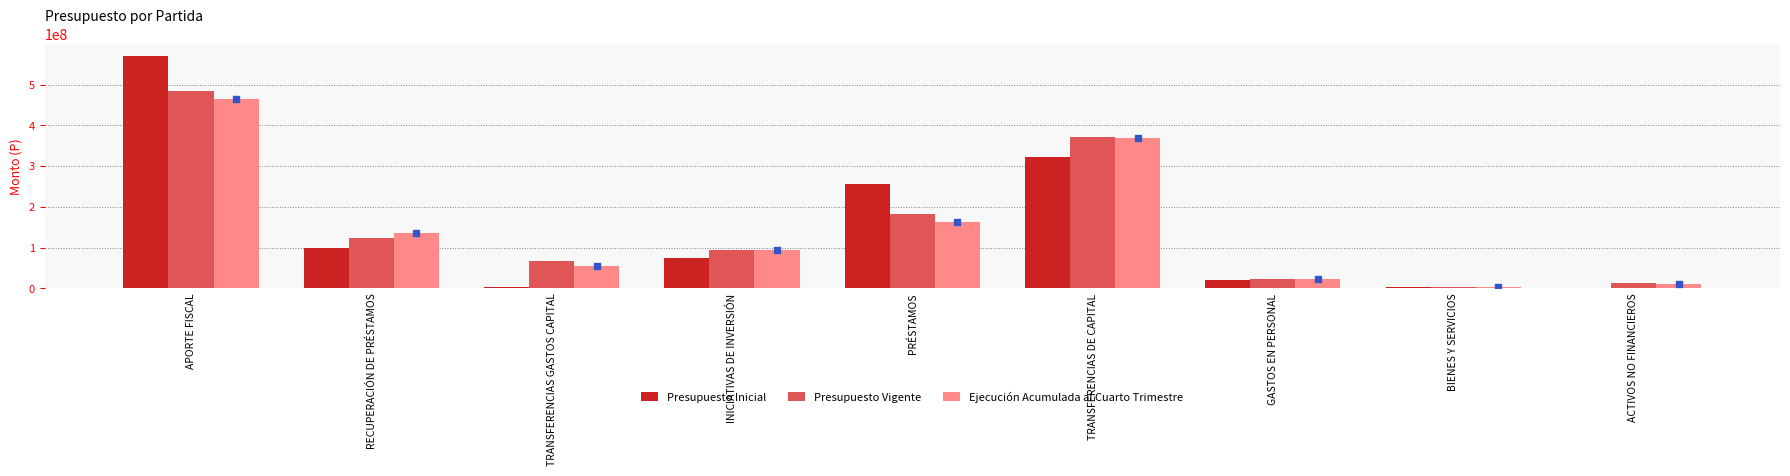

Which series has the largest range (max minus min)?

Presupuesto Inicial